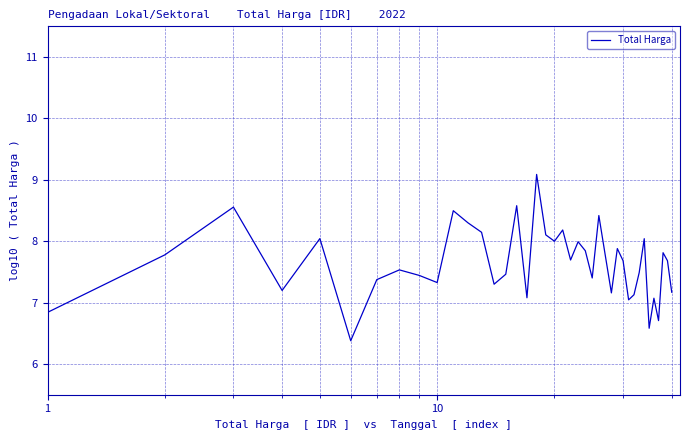

What is the smallest value displayed?

6.4